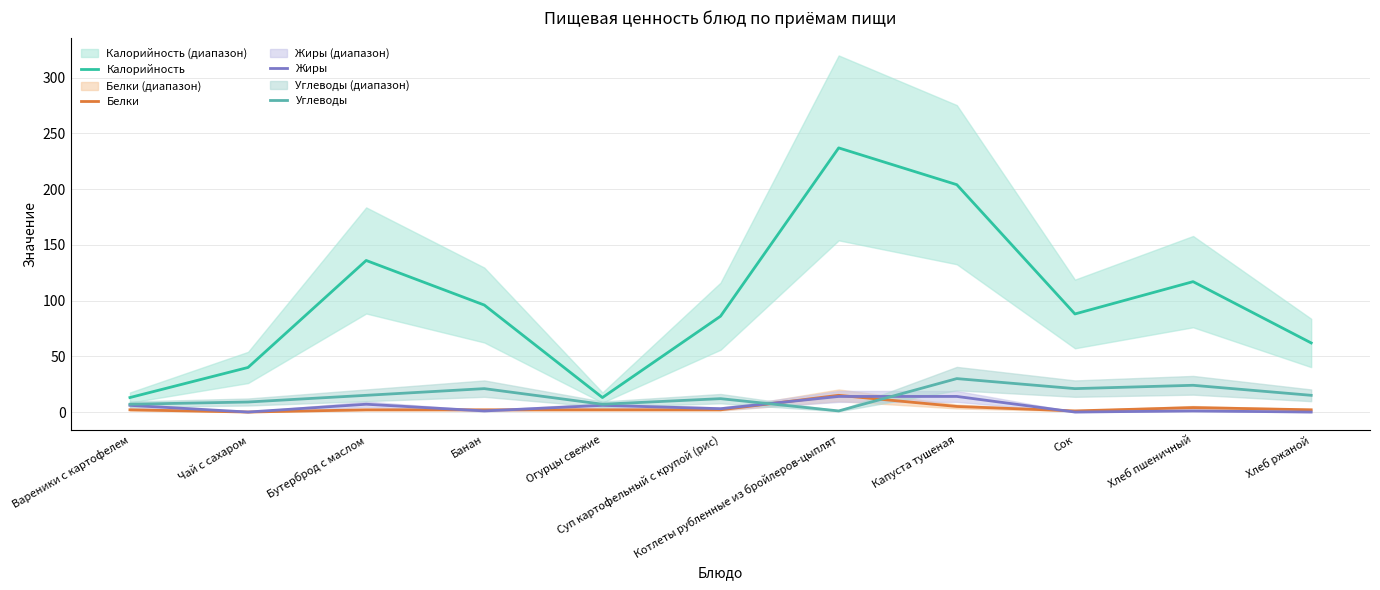

What is the label of the 11th point from the right?

Вареники с картофелем